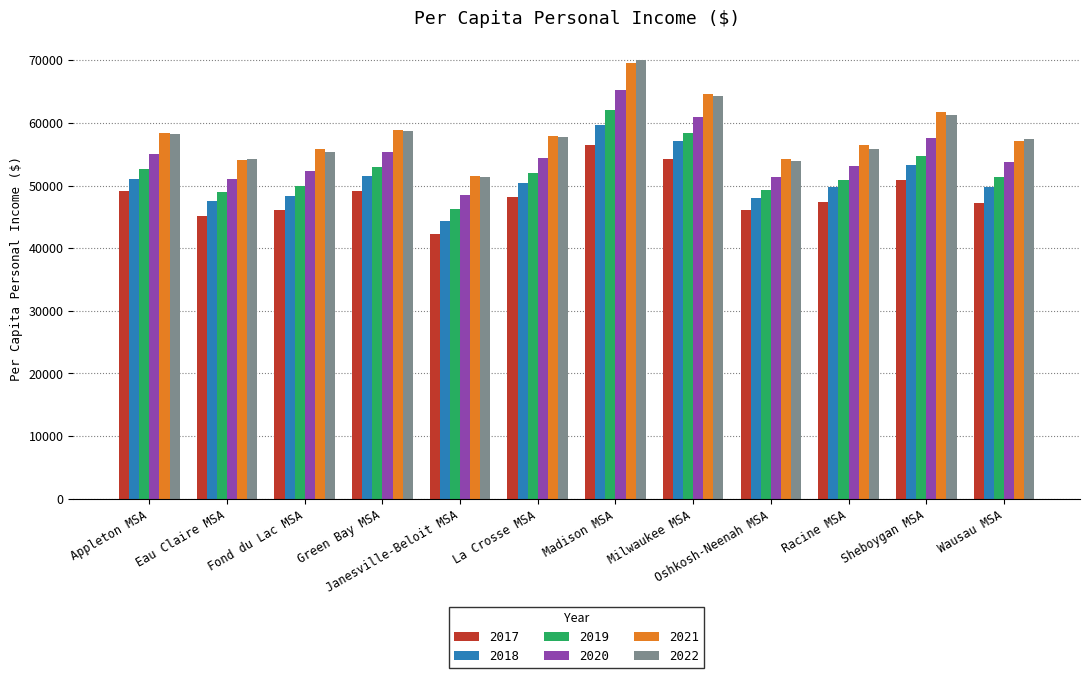

Between Green Bay MSA and Racine MSA, which series saw the biggest shift?

2022